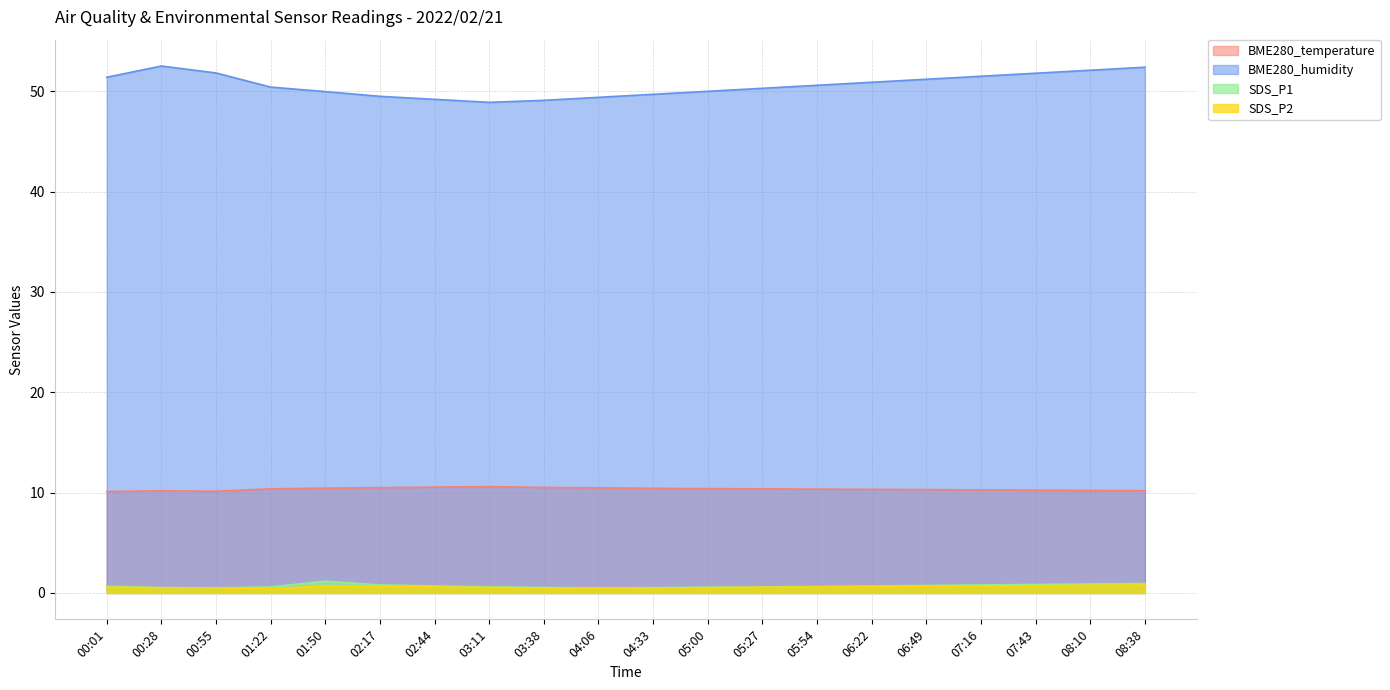

What is the difference between the second highest and second lowest values in the SDS_P1 series?

0.4